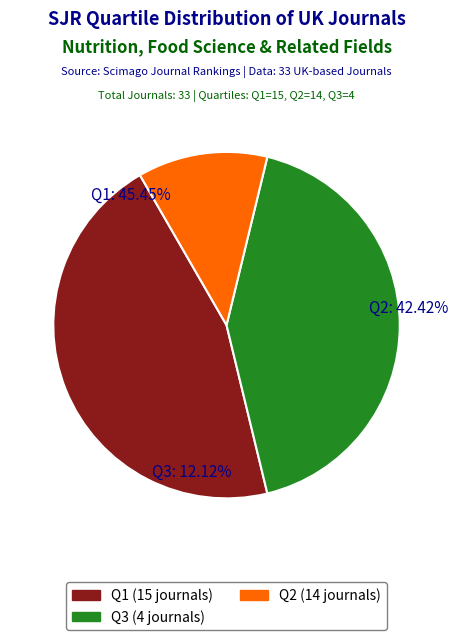

To the nearest percent, what is the combined percentage of Q2 and Q3?

55%